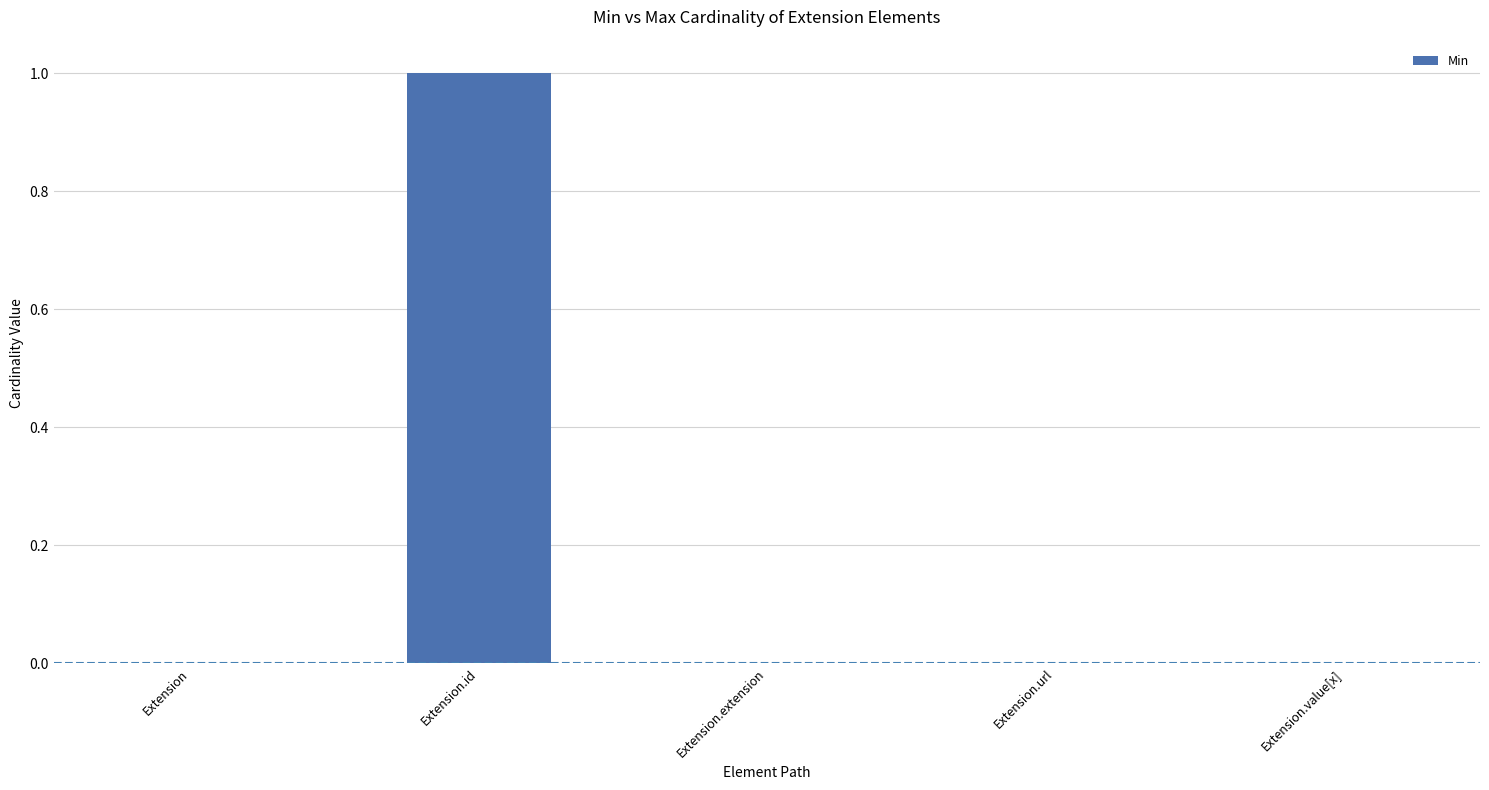

The value at Extension is 1. True or false?

False